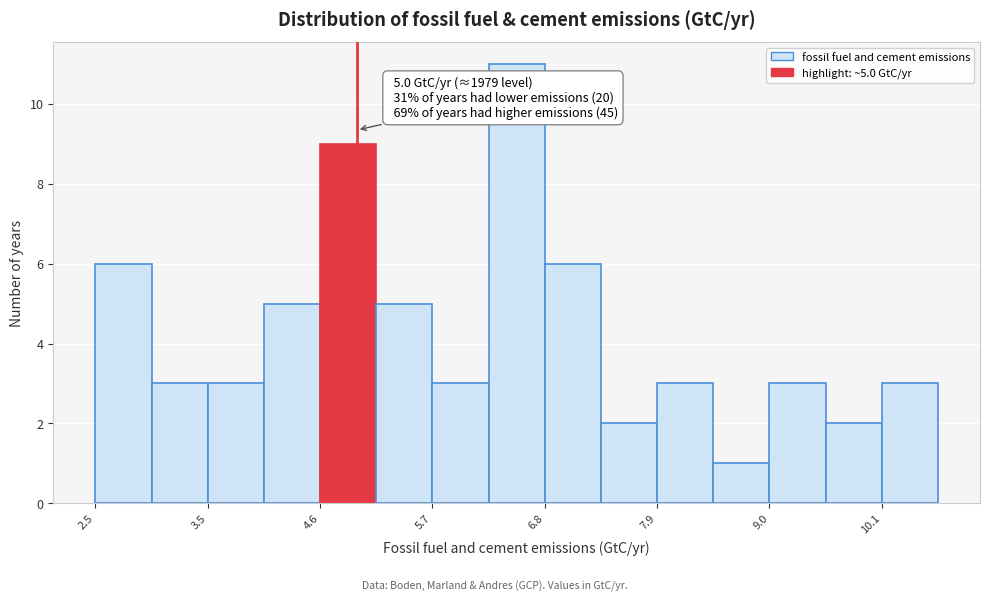

Around what value on the x-axis is the tallest bar? Give the approximate position of its centre, as read against the axis.

6.6